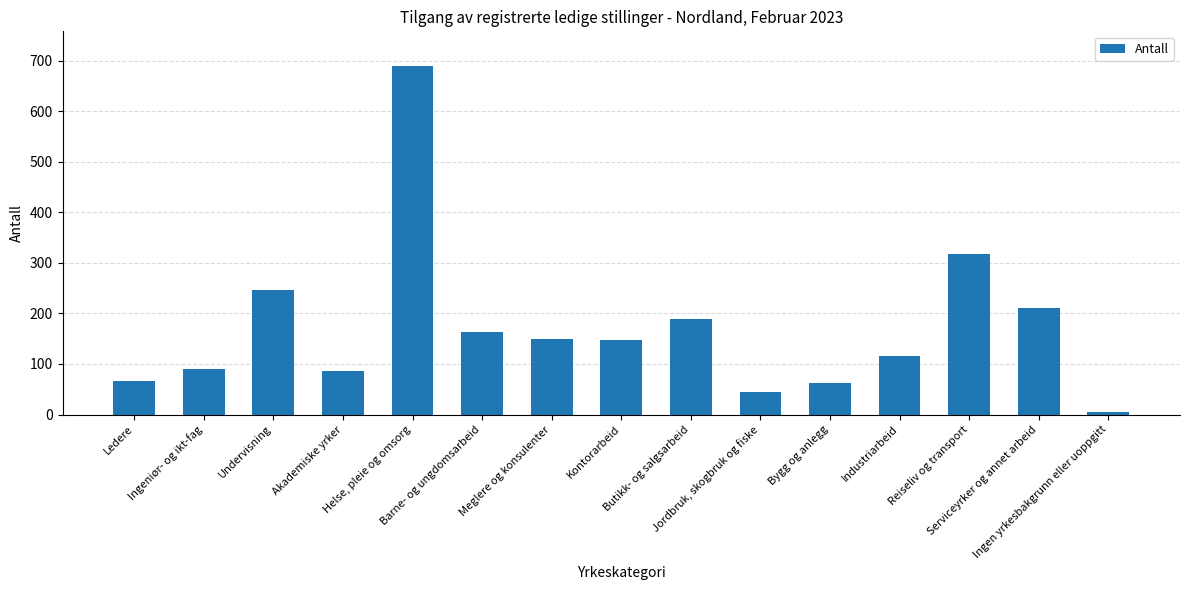

True or false: the data shows 90 at Ingeniør- og ikt-fag.

True